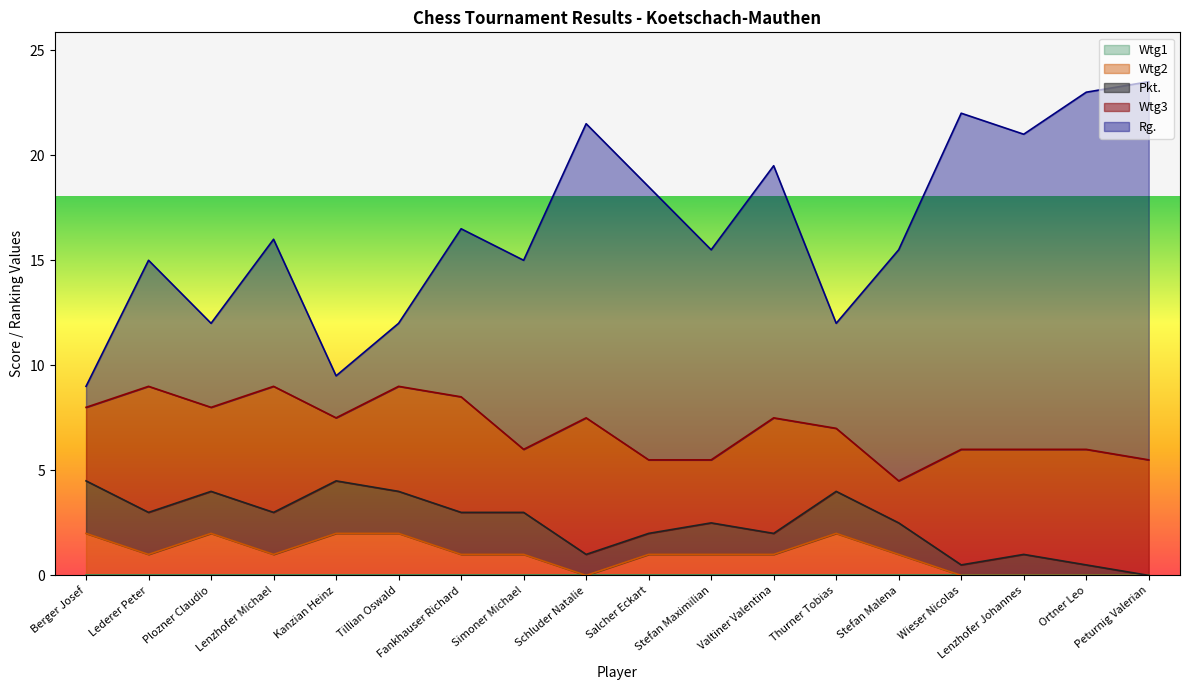

In Rg., how many points are higher than both neighbors (excluding endpoints)?

5